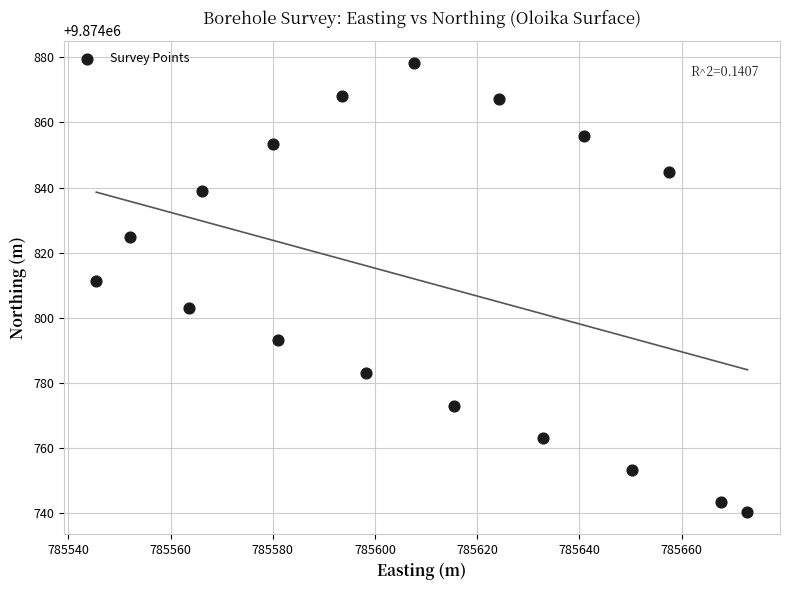

What Y value in the scatter plot is closest to 9874809?

9874811.4